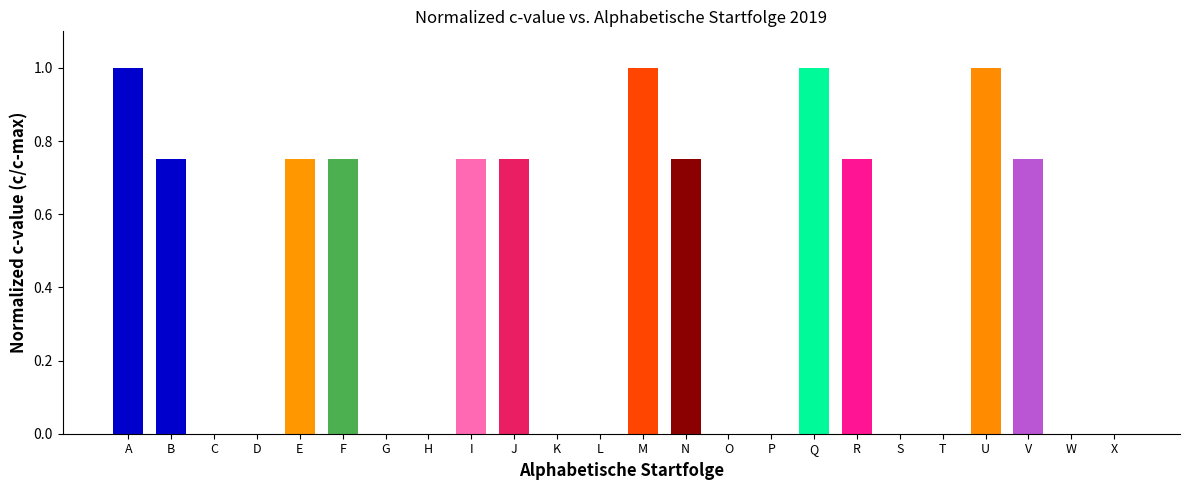

Does the chart contain stacked bars?

No